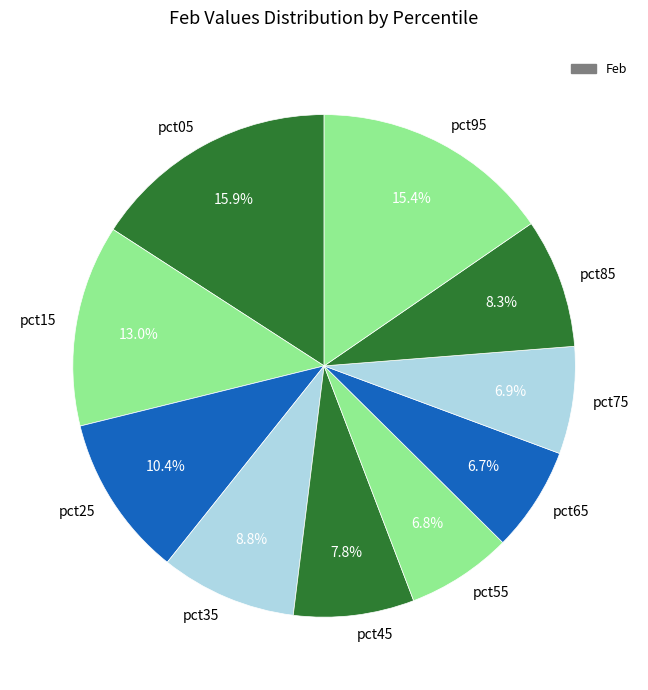

Is pct05 the majority of the pie?

No